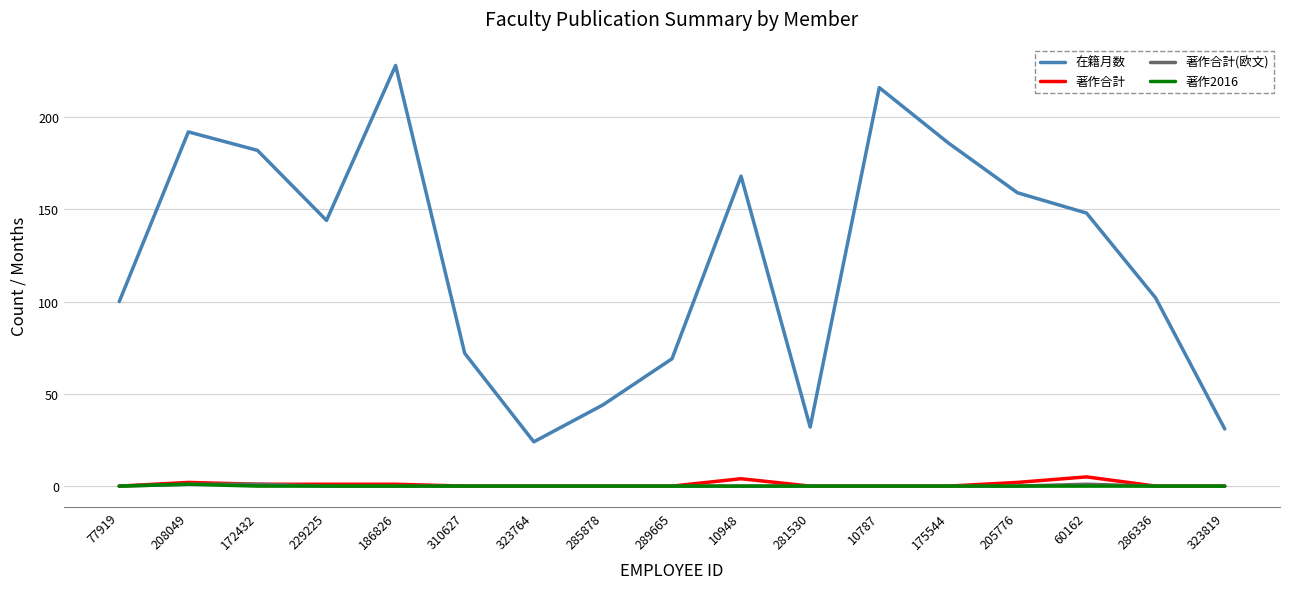

True or false: 著作合計(欧文) and 在籍月数 cross at least once.

False